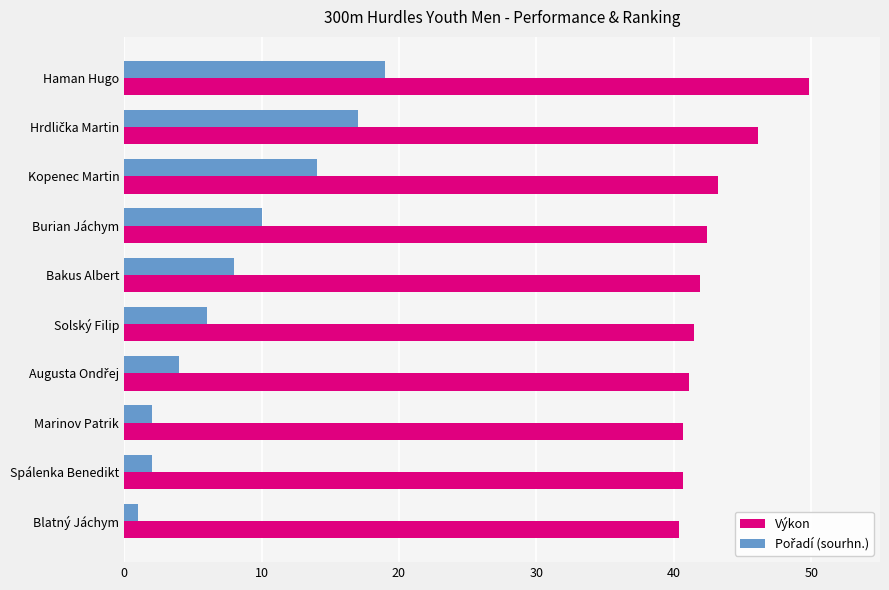

What is the difference between the maximum and minimum values in the Výkon series?

9.4